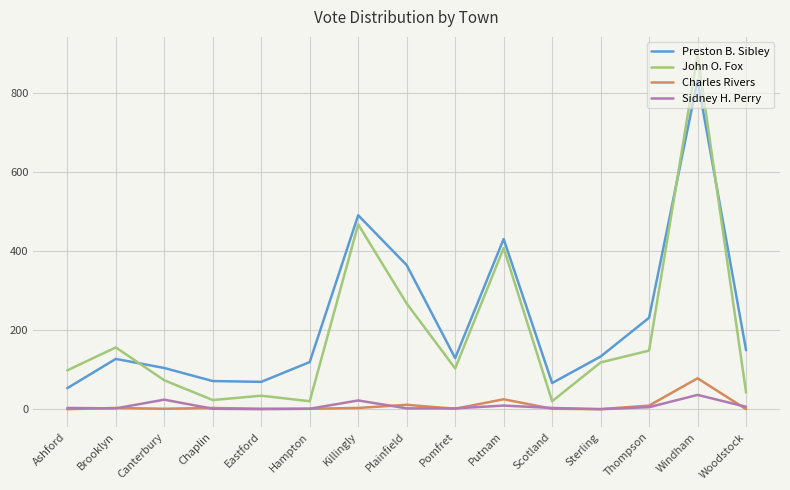

How many lines are shown in the chart?

4